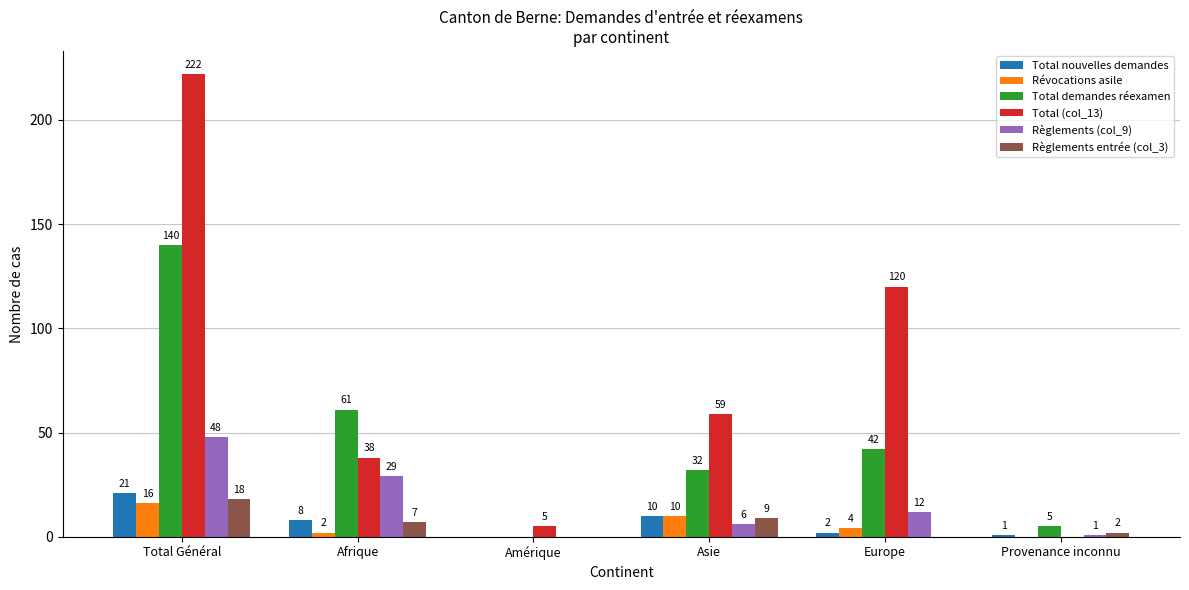

Which series has the largest total across all categories?

Total (col_13)